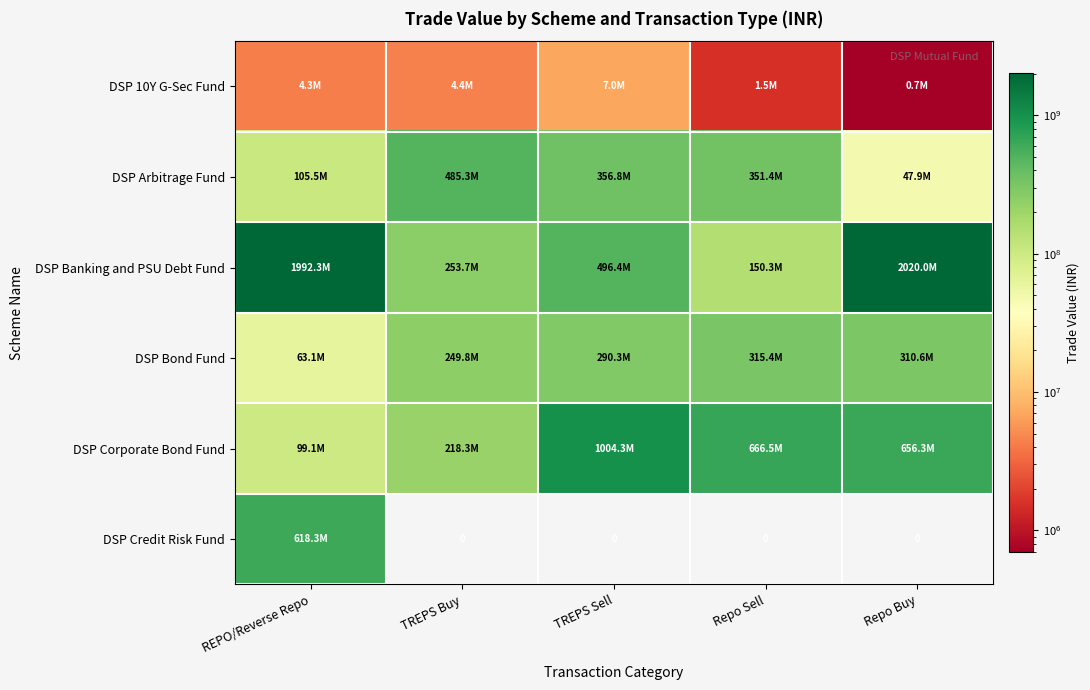

What is the highest value of the DSP Corporate Bond Fund series?

1004291433.5